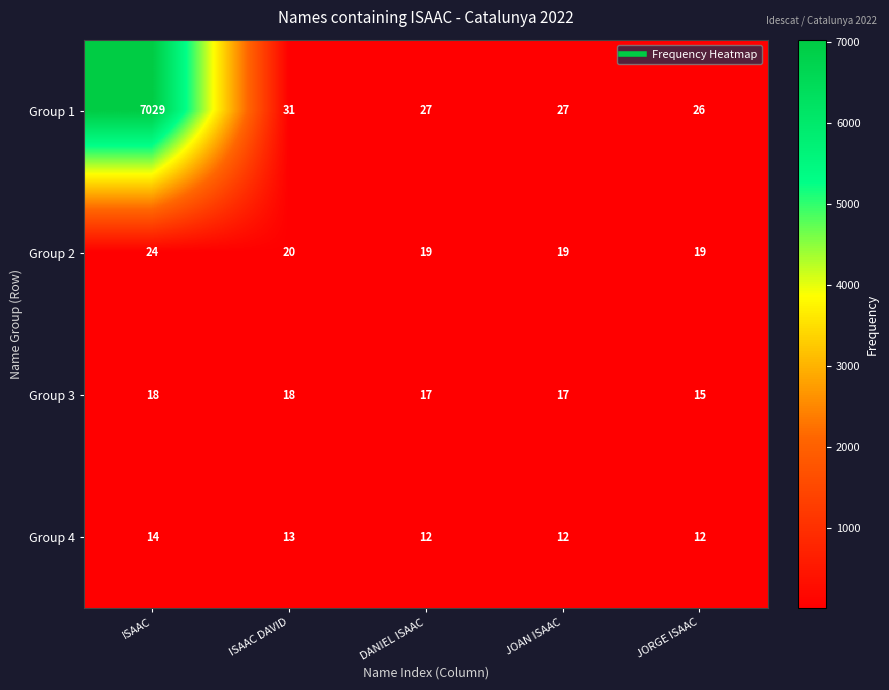

The Group 3 series shows 18 at ISAAC. True or false?

True